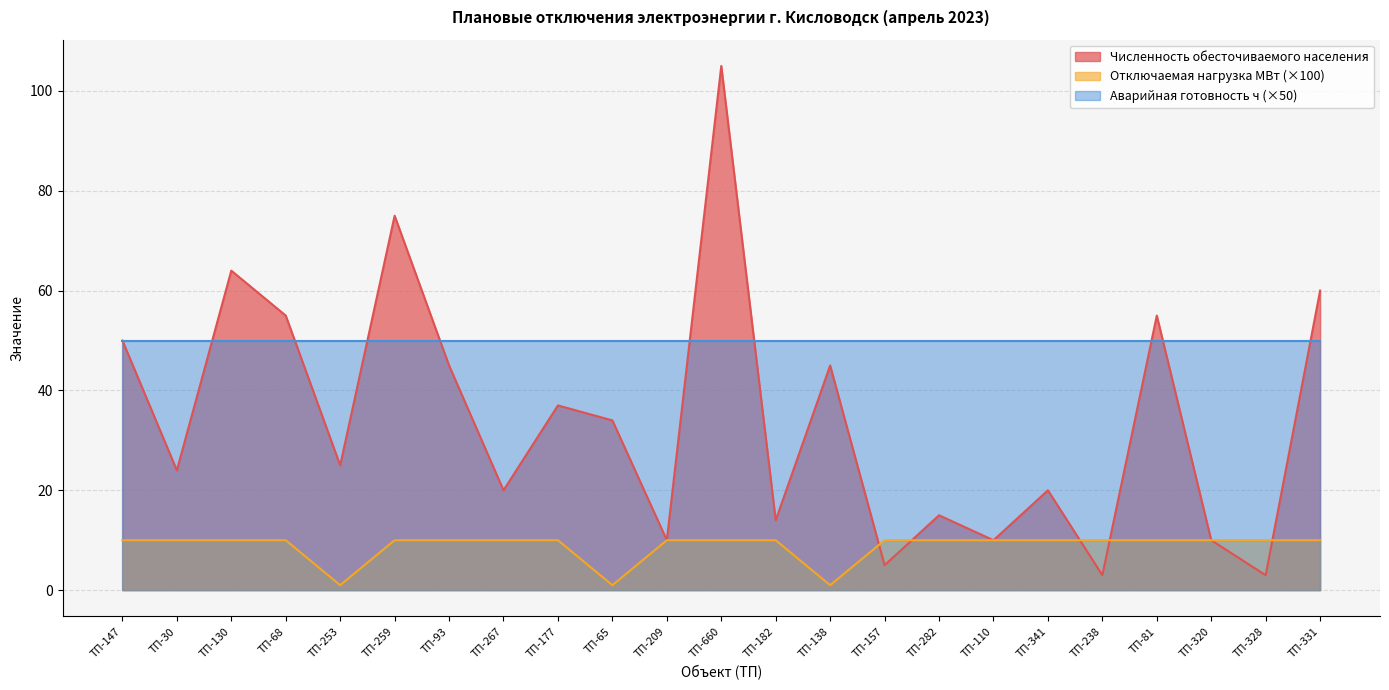

At which category does the chart reach its minimum across all series?

ТП-253